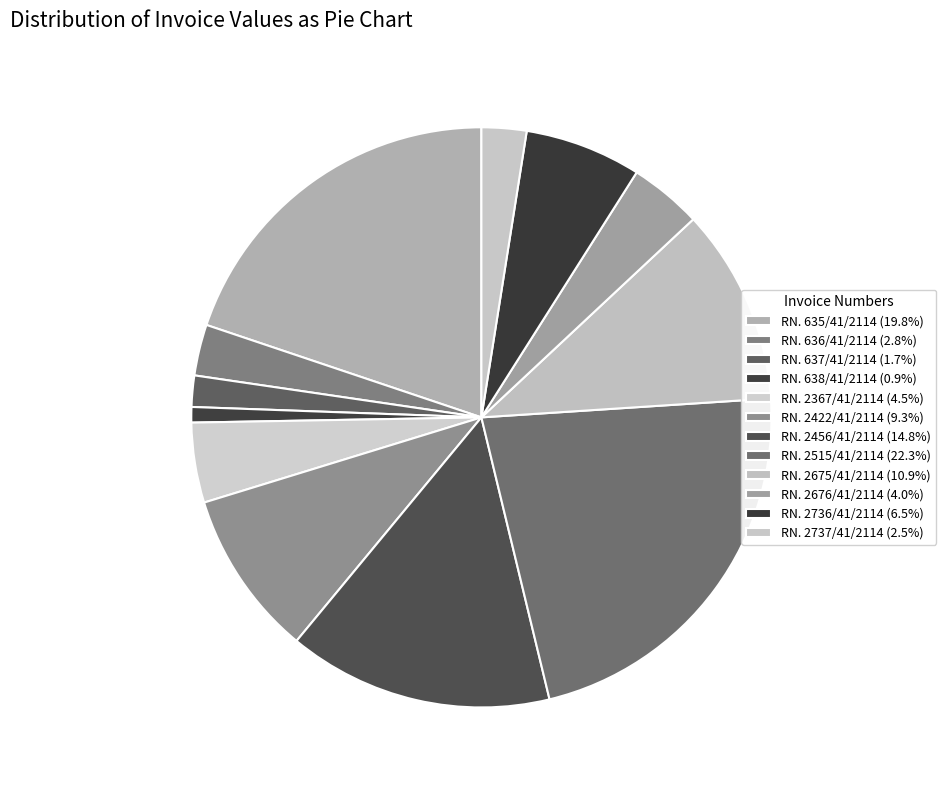

Which has a higher value, RN. 2736/41/2114 or RN. 636/41/2114?

RN. 2736/41/2114